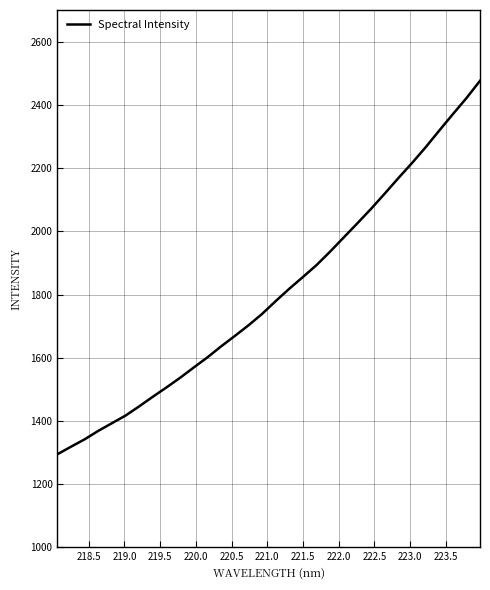

What is the maximum value shown in the chart?

2476.0